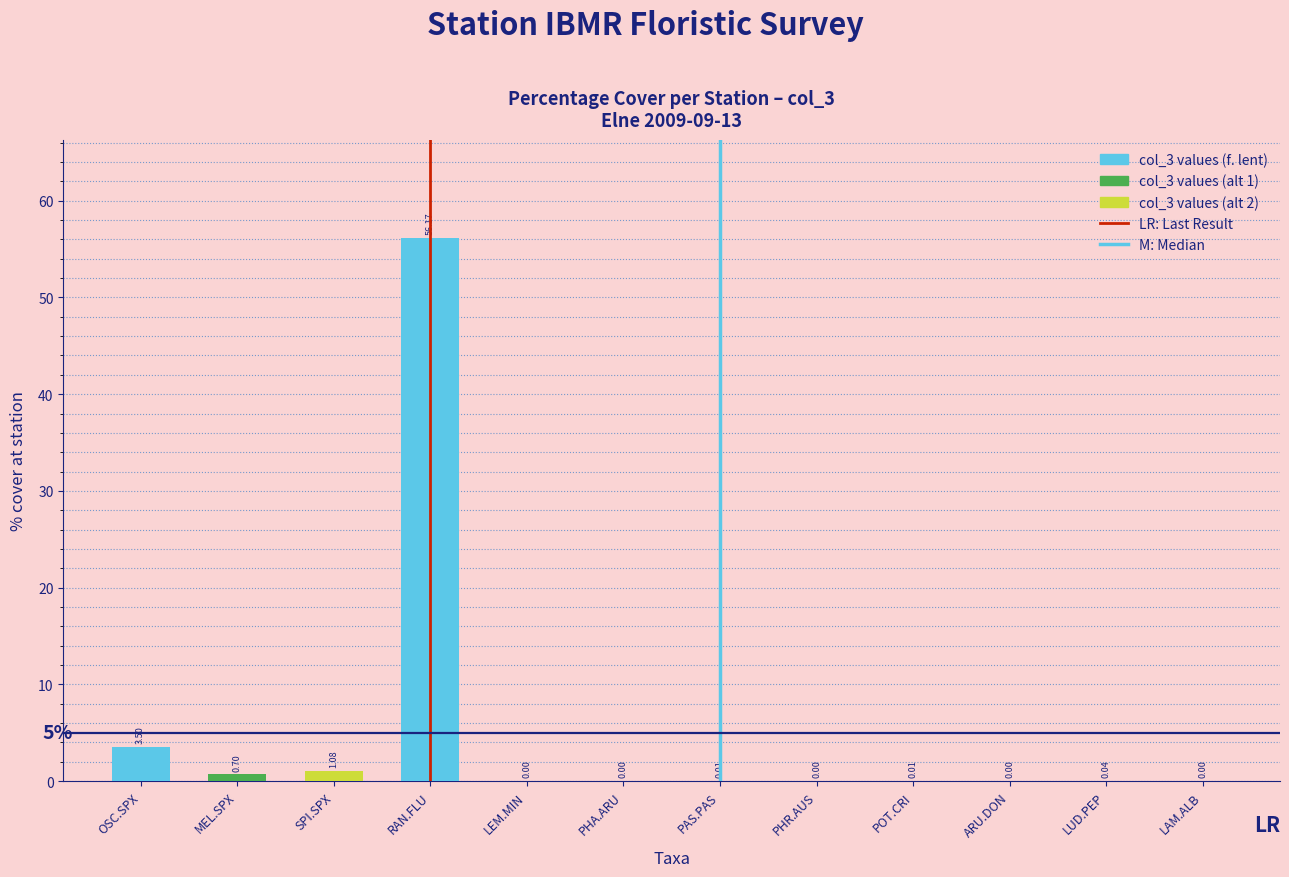

Which has a higher value, LAM.ALB or RAN.FLU?

RAN.FLU